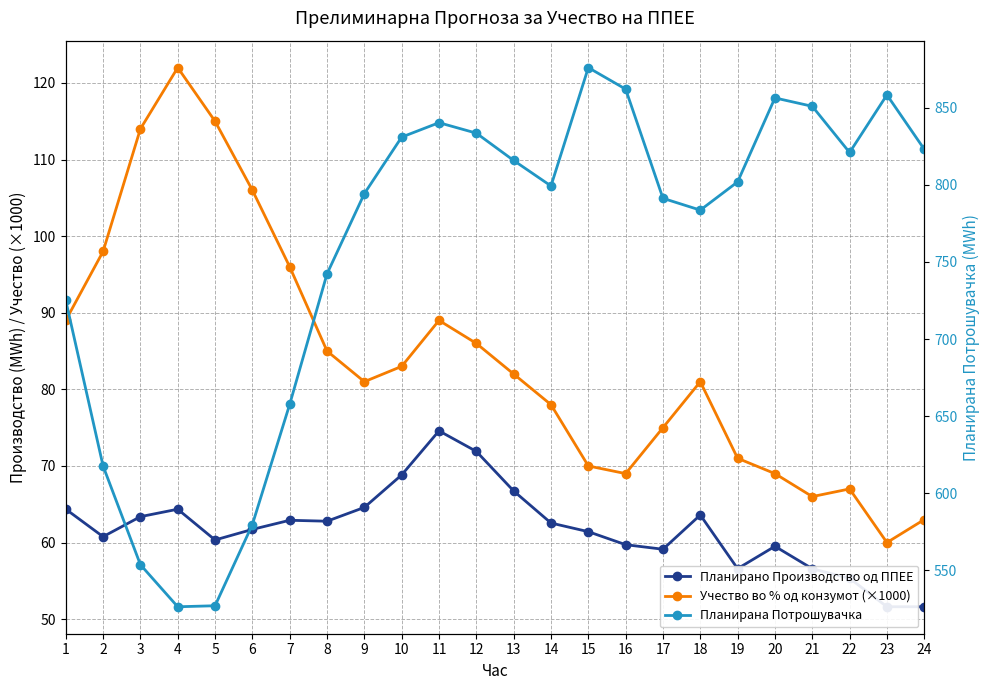

Which category has the highest value in the Планирана Потрошувачка series?

15